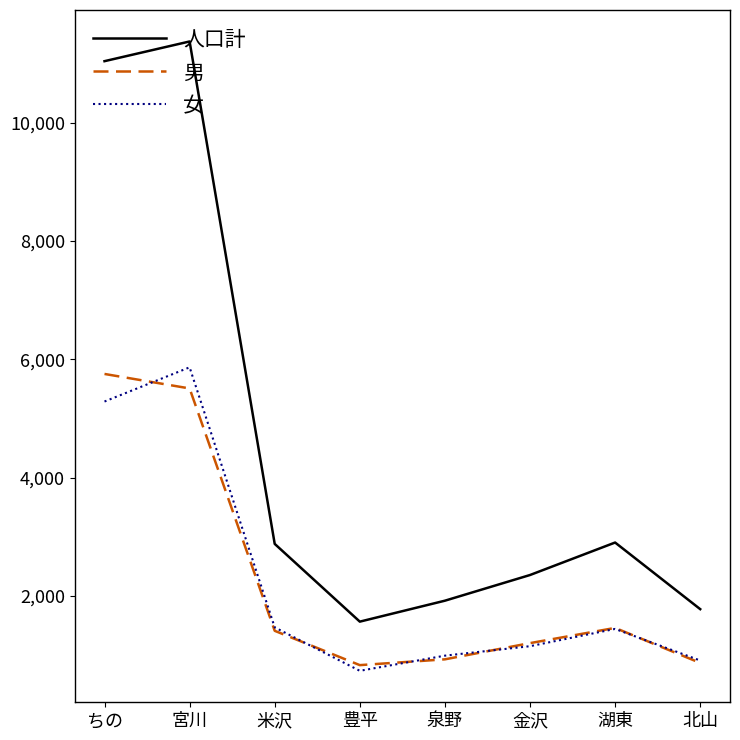

The value of 人口計 at 金沢 is 3109. True or false?

False